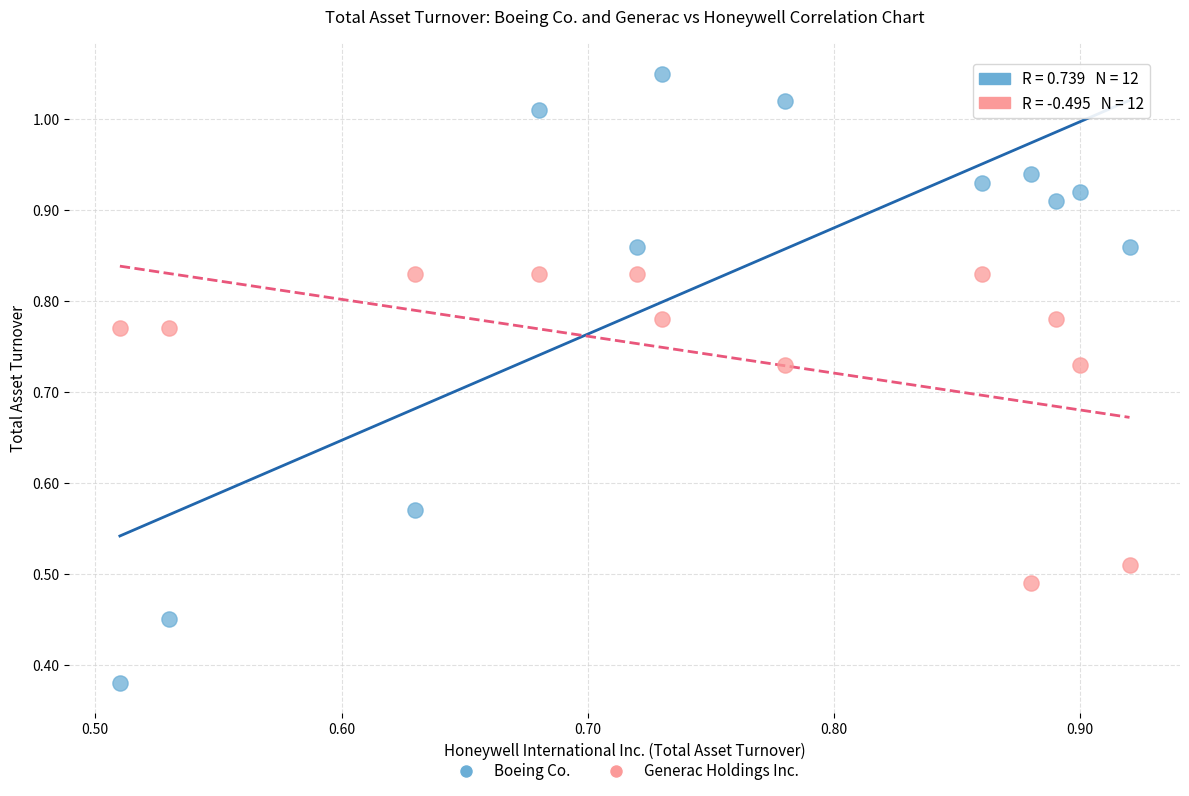

Which series contains the lowest Y value?

Boeing Co.